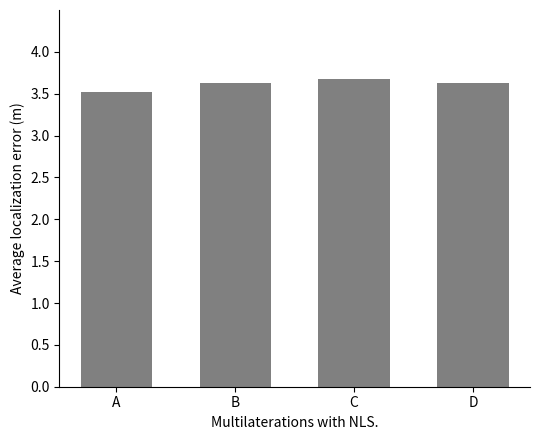

How many values are between 3 and 4?

4